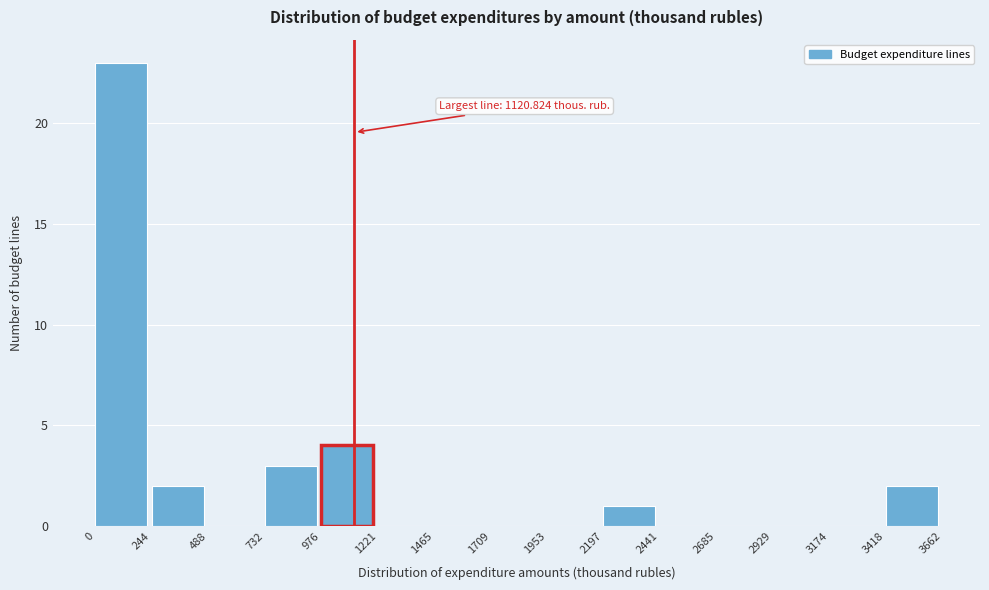

Over which range of the x-axis is the bar tallest?

0 to 244